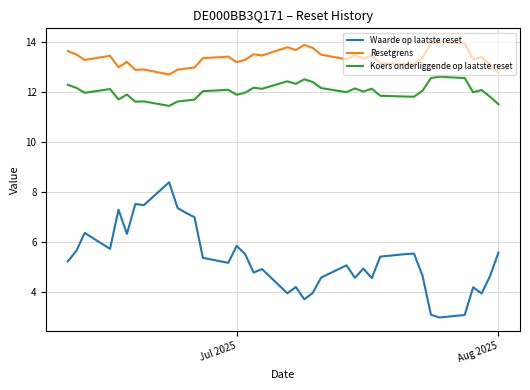

Which series has the largest range (max minus min)?

Waarde op laatste reset